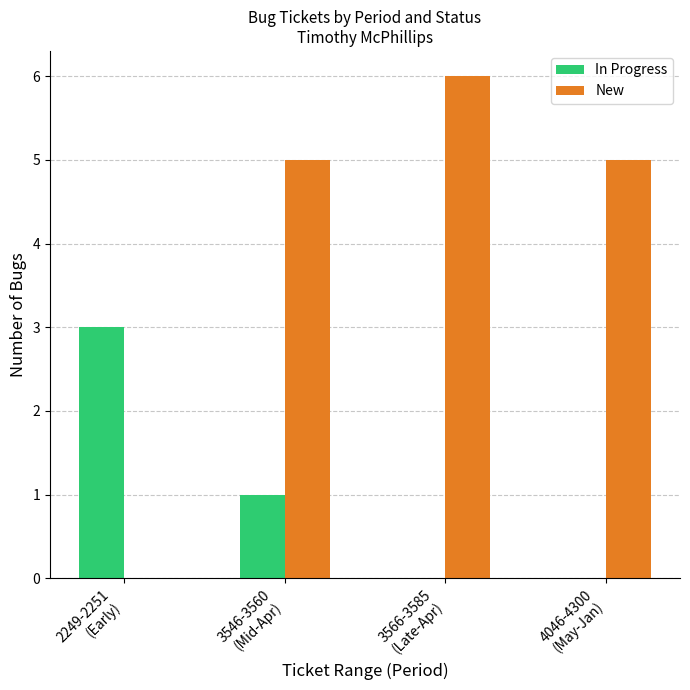

What is the greatest value displayed?

6